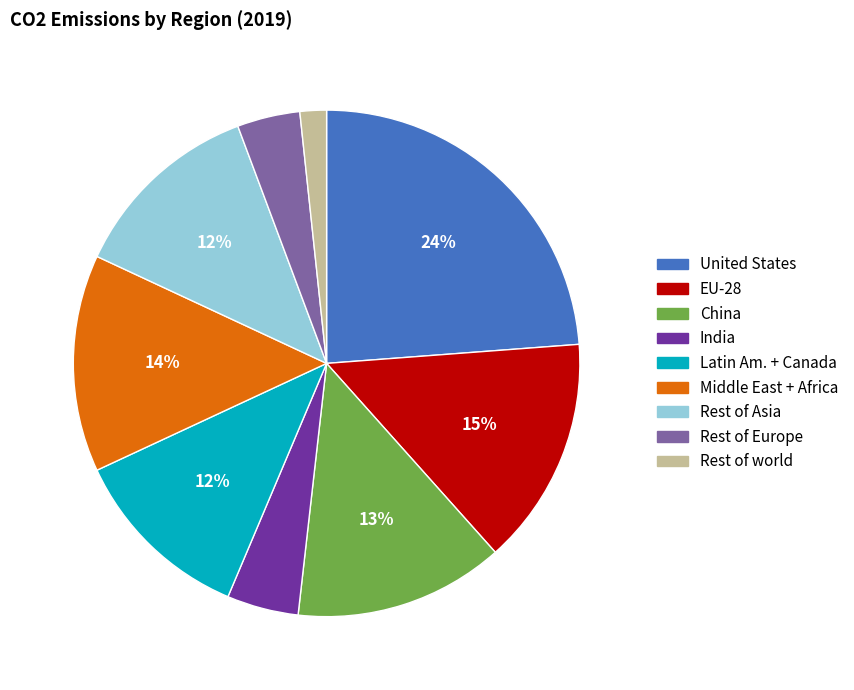

Does any single category account for the majority?

No